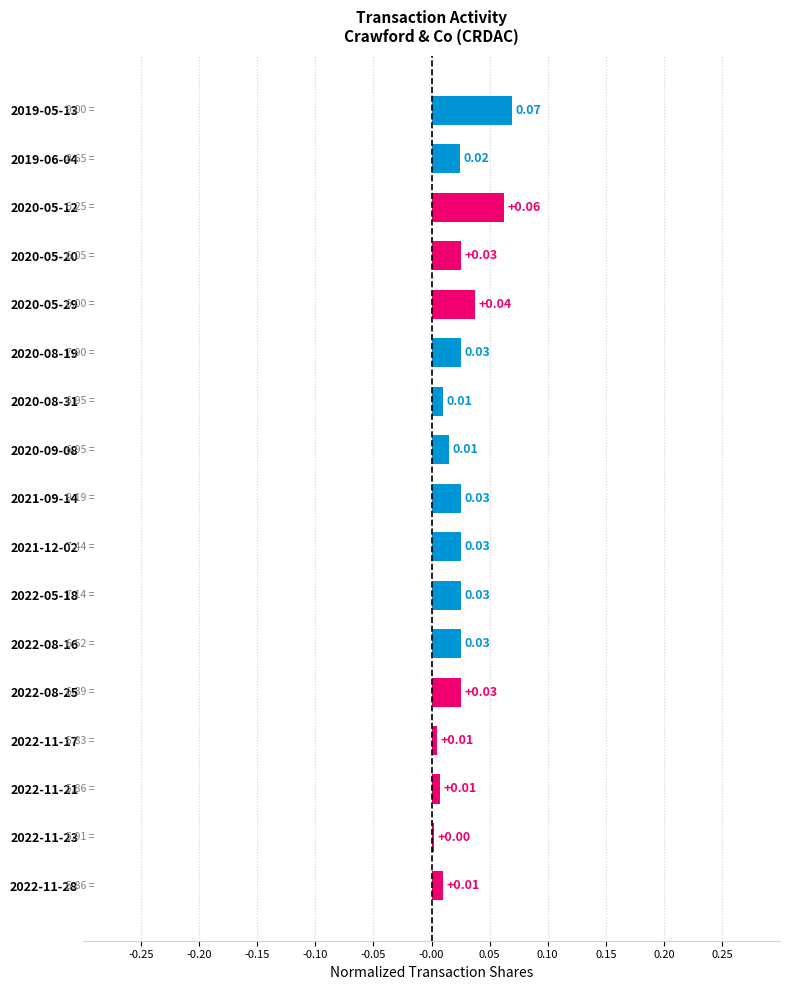

Between 2022-11-23 and 2020-05-12, which is larger?

2020-05-12